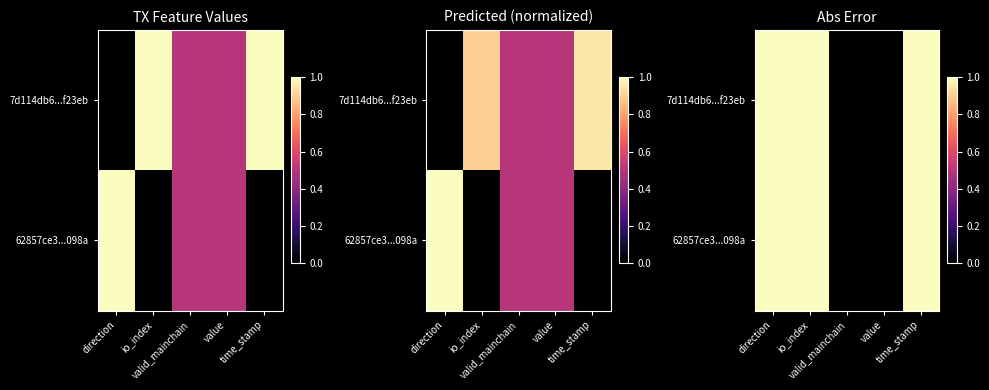

What is the sum of all 62857ce3...098a values?

3